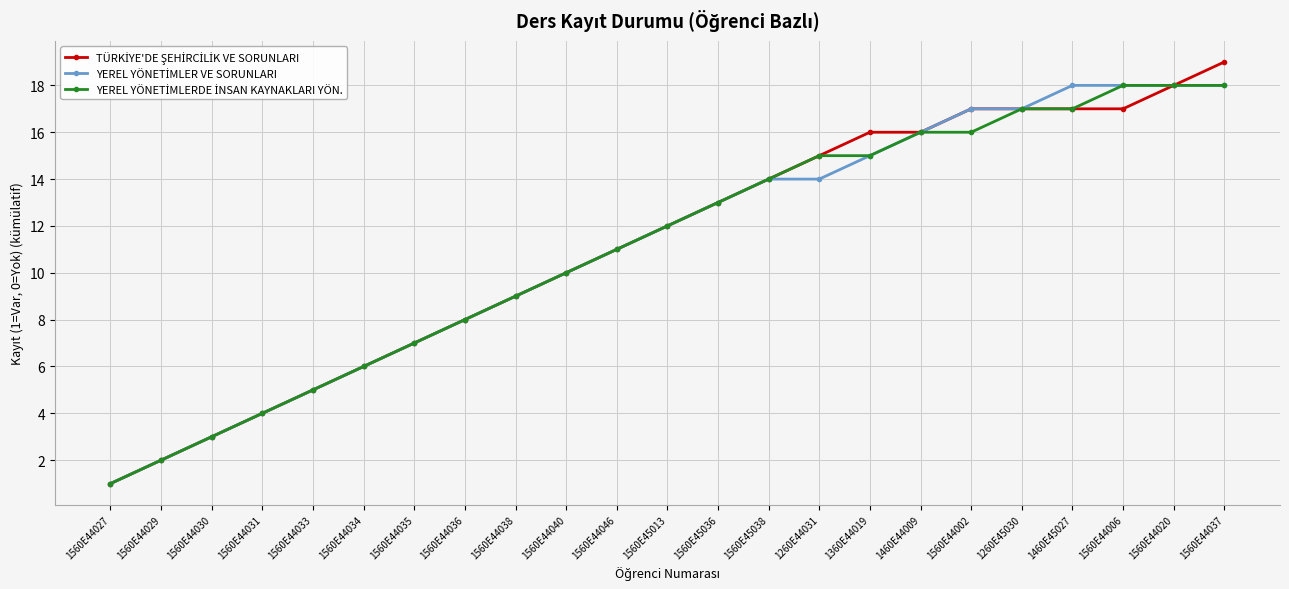

What is the label of the 12th point from the right?

1560E45013